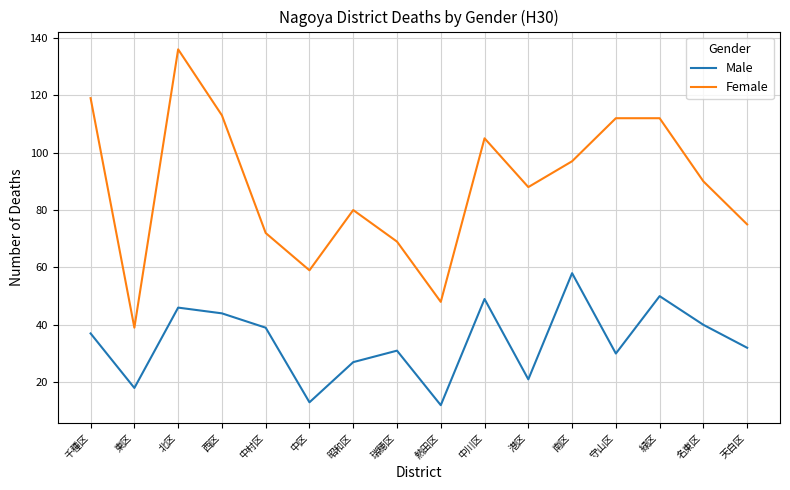

Is the value of Male at 中村区 greater than the value of Female at 瑞穂区?

No